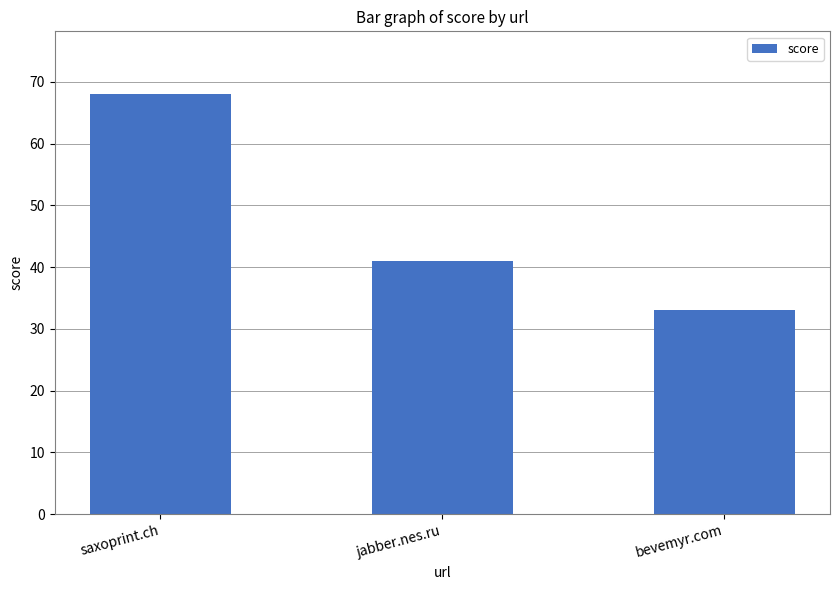

Rank the categories by value from highest to lowest.

saxoprint.ch, jabber.nes.ru, bevemyr.com